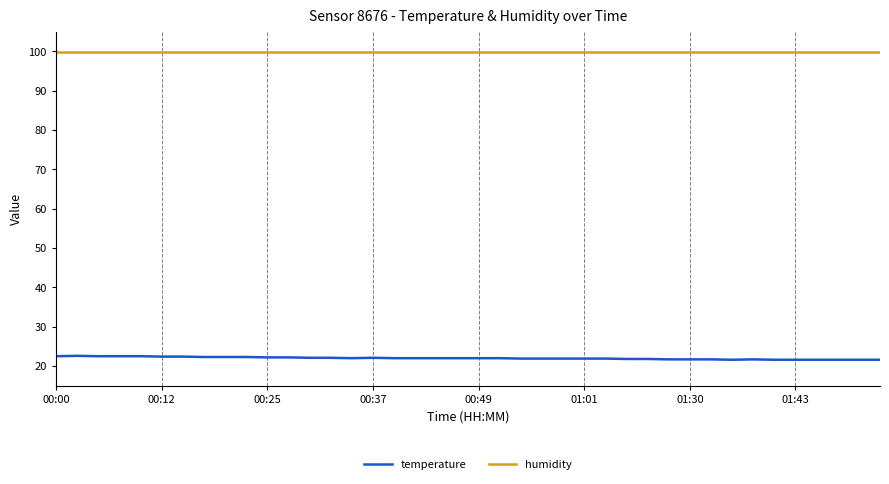

Which series has the largest total across all categories?

humidity